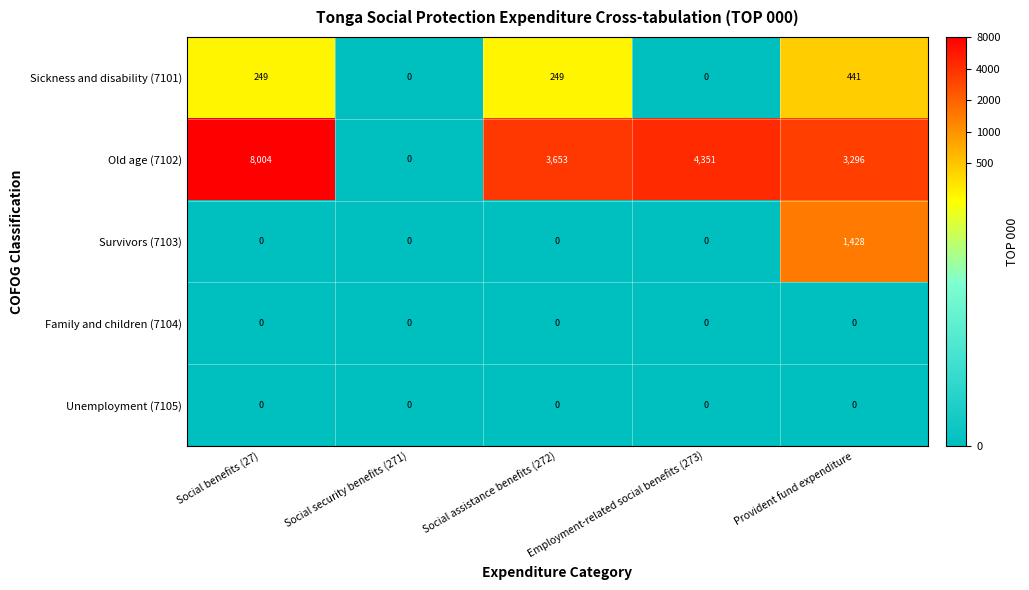

What is the maximum value shown in the chart?

8004